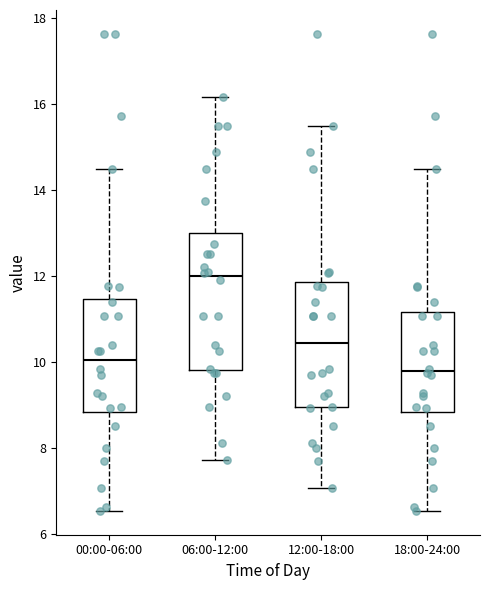

Reading left to right, transcribe this box plot: for each box, give where its median line is, the range the box spans, and where its two whiskers end, as read against the y-axis. The values are not printed on the chart, so give them approximately, as read against the axis.

00:00-06:00: median 10.0, box 8.8 to 11.4, whiskers 6.6 to 14.4
06:00-12:00: median 12.0, box 9.8 to 13.0, whiskers 7.8 to 16.2
12:00-18:00: median 10.4, box 9.0 to 11.8, whiskers 7.0 to 15.4
18:00-24:00: median 9.8, box 8.8 to 11.2, whiskers 6.6 to 14.4